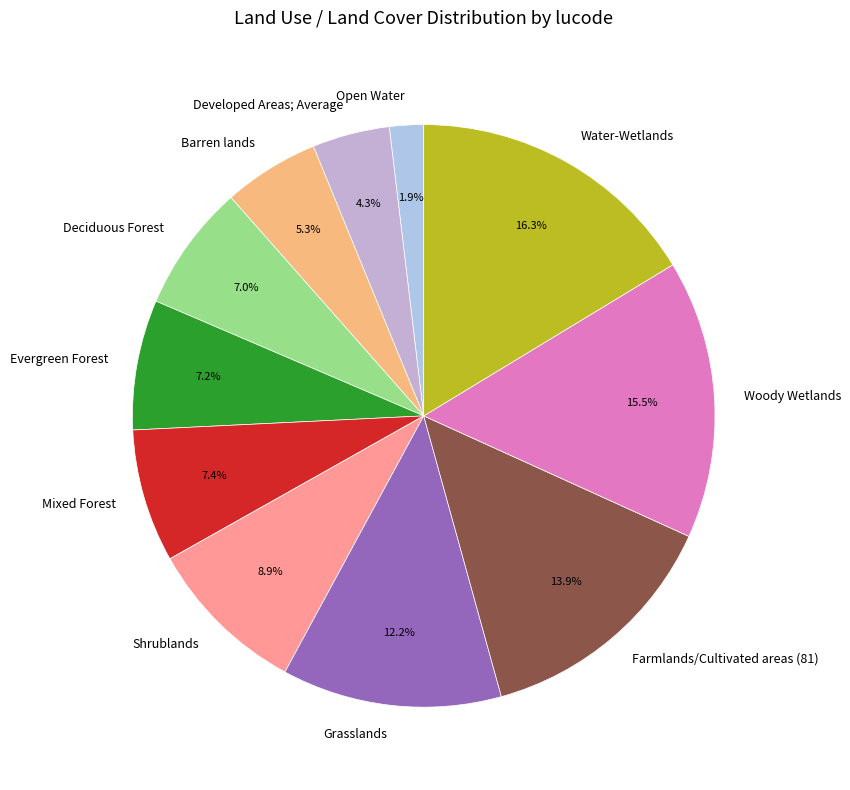

To the nearest percent, what portion does Barren lands represent?

5%